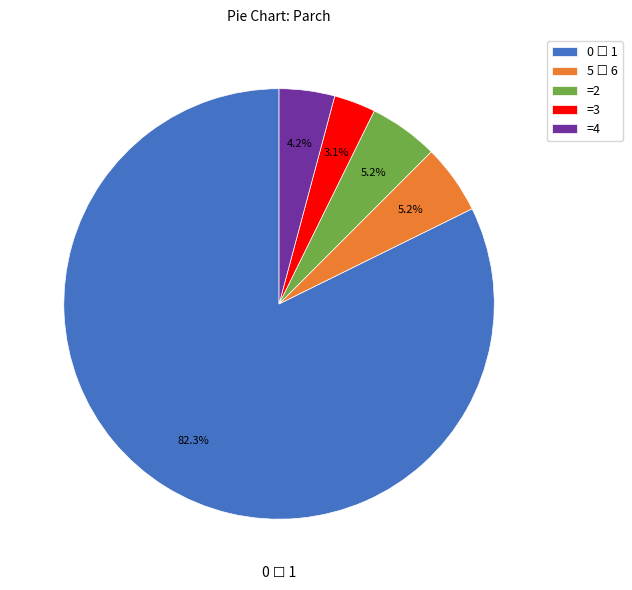

What is the smallest slice in the pie chart?

=3